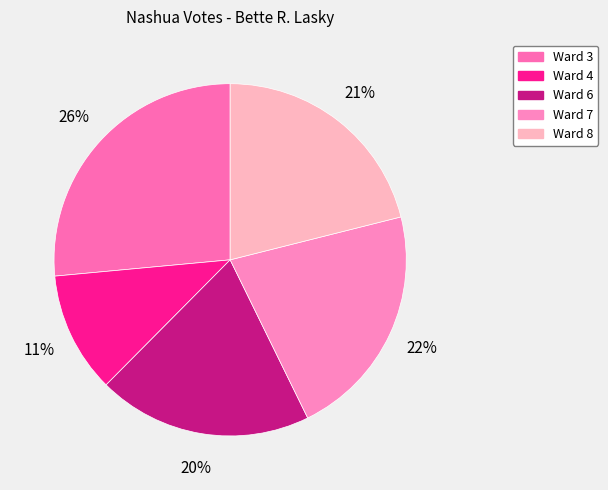

Count the number of slices in the pie.

5